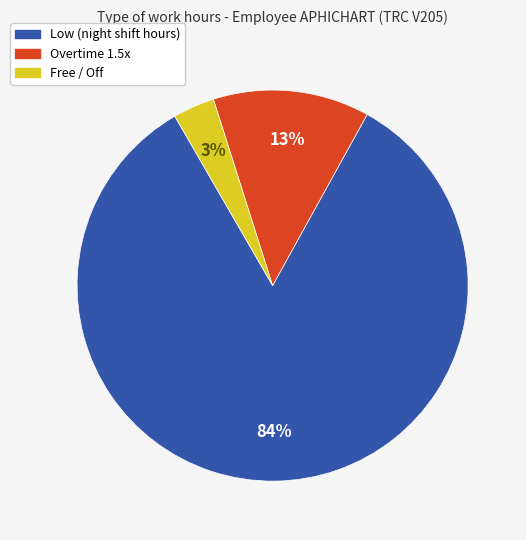

Is there a majority slice in this chart?

Yes